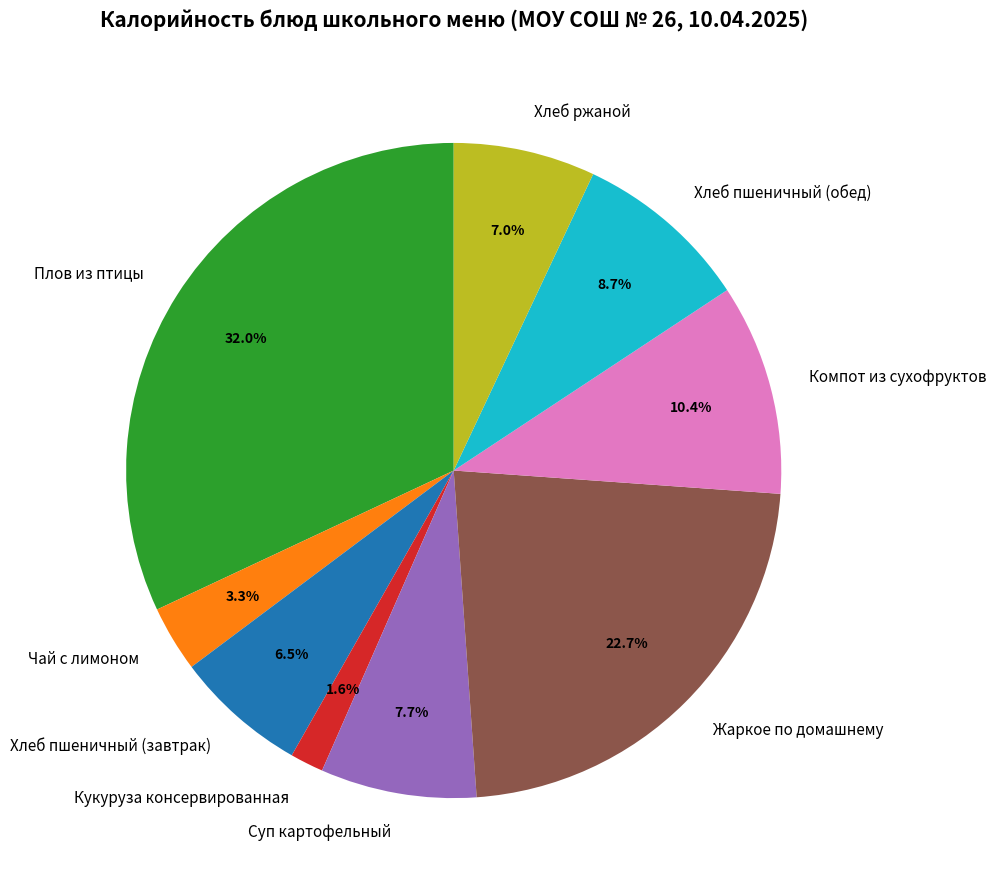

True or false: Плов из птицы accounts for 32% of the total.

True